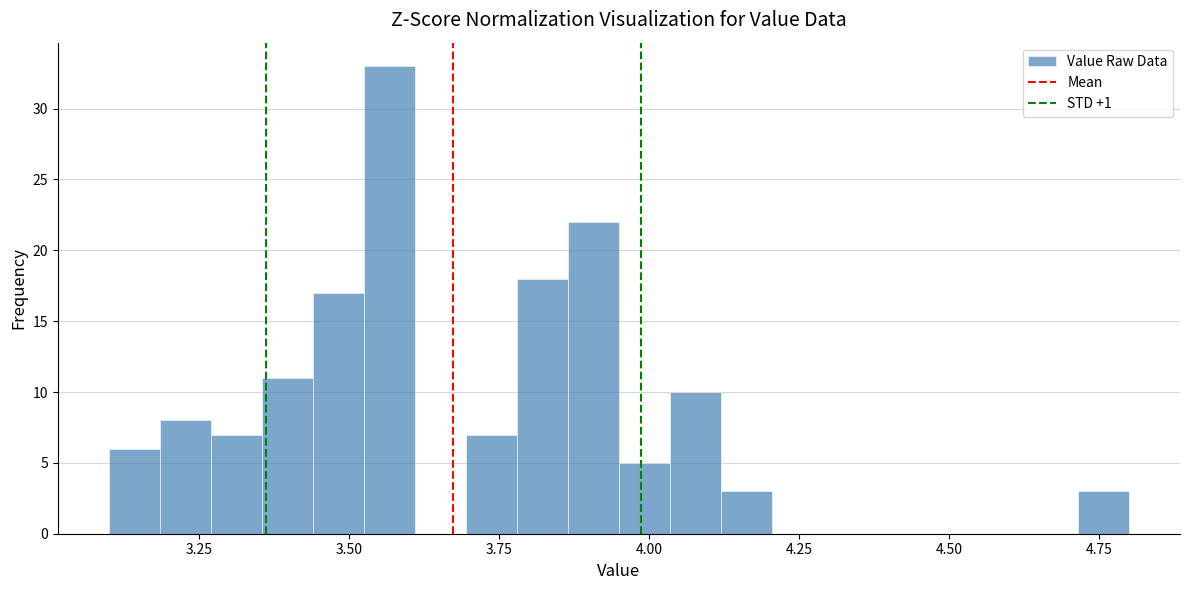

Read against the x-axis, roughly where is the centre of the tallest bar?

3.55